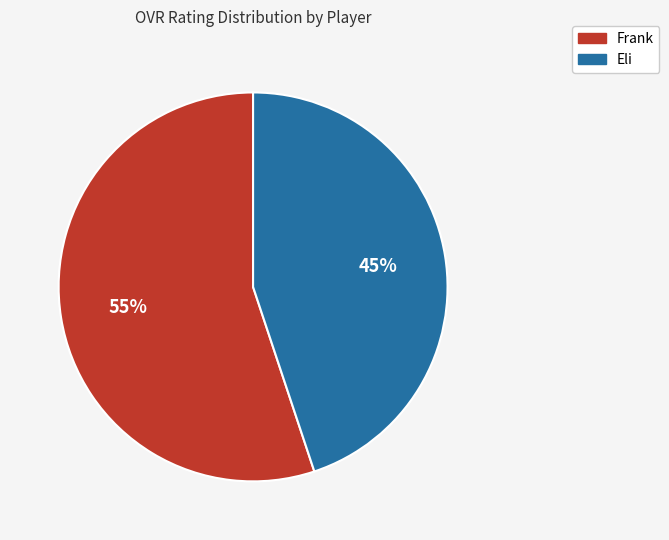

True or false: Eli accounts for 45% of the total.

True